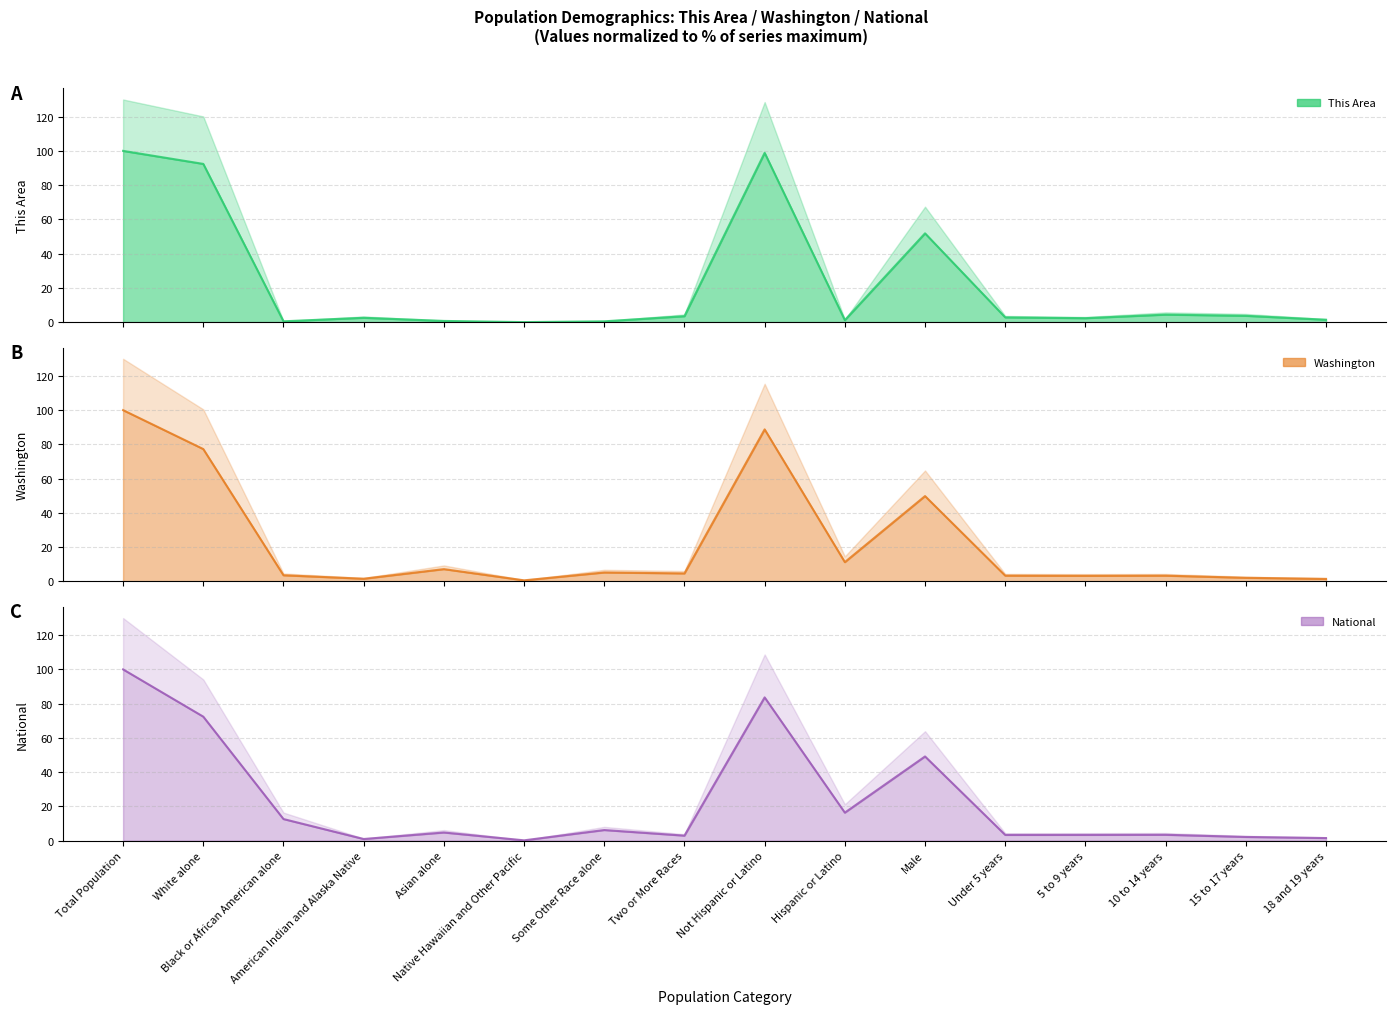

Which series has the largest total across all categories?

This Area